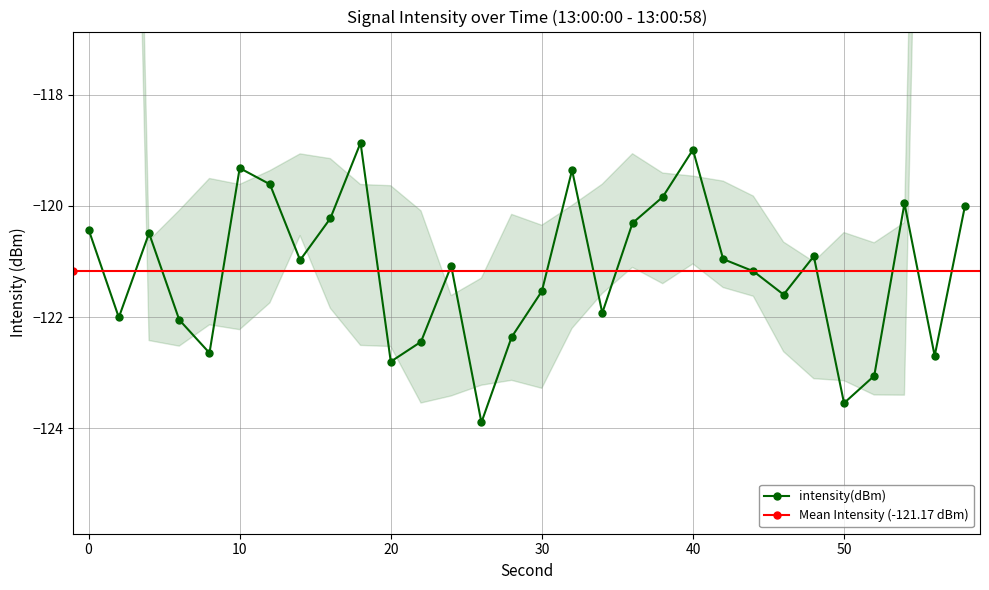

What is the difference between the values at 32 and 4?

1.1